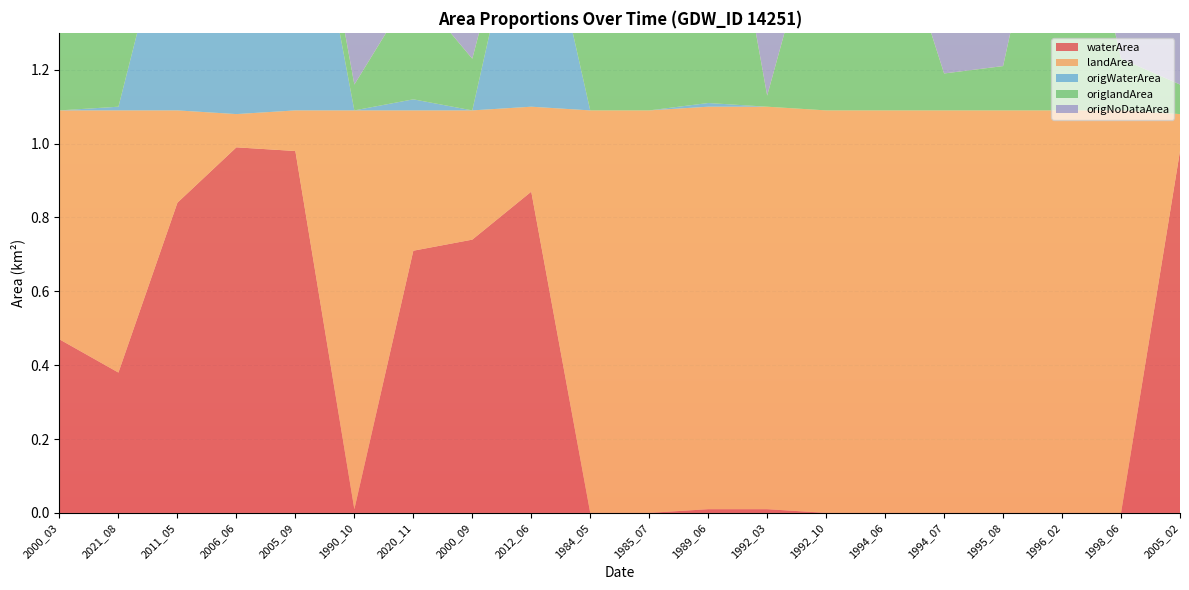

Reading left to right, list all the values displayed in this chart.

waterArea: 2000_03=0.5	2021_08=0.4	2011_05=0.8	2006_06=1.0	2005_09=1.0	1990_10=0.0	2020_11=0.7	2000_09=0.7	2012_06=0.9	1984_05=0.0	1985_07=0.0	1989_06=0.0	1992_03=0.0	1992_10=0.0	1994_06=0.0	1994_07=0.0	1995_08=0.0	1996_02=0.0	1998_06=0.0	2005_02=1.0
landArea: 2000_03=0.6	2021_08=0.7	2011_05=0.2	2006_06=0.1	2005_09=0.1	1990_10=1.1	2020_11=0.4	2000_09=0.3	2012_06=0.2	1984_05=1.1	1985_07=1.1	1989_06=1.1	1992_03=1.1	1992_10=1.1	1994_06=1.1	1994_07=1.1	1995_08=1.1	1996_02=1.1	1998_06=1.1	2005_02=0.1
origWaterArea: 2000_03=0.0	2021_08=0.0	2011_05=0.6	2006_06=0.7	2005_09=0.8	1990_10=0.0	2020_11=0.0	2000_09=0.0	2012_06=0.7	1984_05=0.0	1985_07=0.0	1989_06=0.0	1992_03=0.0	1992_10=0.0	1994_06=0.0	1994_07=0.0	1995_08=0.0	1996_02=0.0	1998_06=0.0	2005_02=0.0
origlandArea: 2000_03=0.5	2021_08=0.7	2011_05=0.2	2006_06=0.1	2005_09=0.1	1990_10=0.1	2020_11=0.3	2000_09=0.1	2012_06=0.0	1984_05=0.3	1985_07=0.4	1989_06=0.9	1992_03=0.0	1992_10=0.6	1994_06=0.6	1994_07=0.1	1995_08=0.1	1996_02=0.8	1998_06=0.1	2005_02=0.1
origNoDataArea: 2000_03=0.6	2021_08=0.4	2011_05=0.2	2006_06=0.3	2005_09=0.1	1990_10=1.0	2020_11=0.8	2000_09=0.9	2012_06=0.3	1984_05=0.8	1985_07=0.7	1989_06=0.2	1992_03=1.1	1992_10=0.5	1994_06=0.5	1994_07=1.0	1995_08=1.0	1996_02=0.2	1998_06=1.0	2005_02=1.0